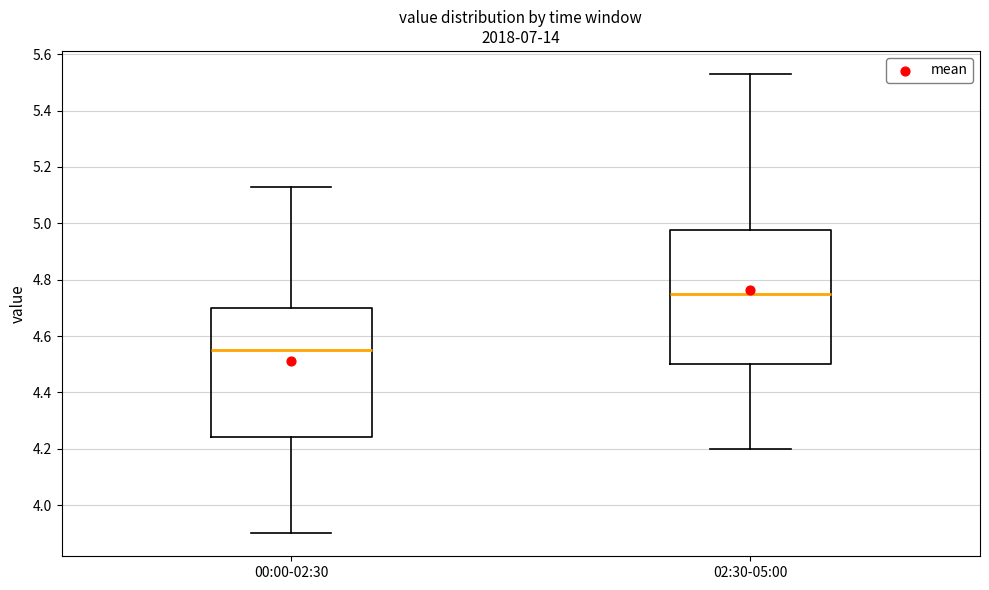

Reading left to right, transcribe this box plot: for each box, give where its median line is, the range the box spans, and where its two whiskers end, as read against the y-axis. The values are not printed on the chart, so give them approximately, as read against the axis.

00:00-02:30: median 4.56, box 4.24 to 4.70, whiskers 3.90 to 5.14
02:30-05:00: median 4.76, box 4.50 to 4.98, whiskers 4.20 to 5.54